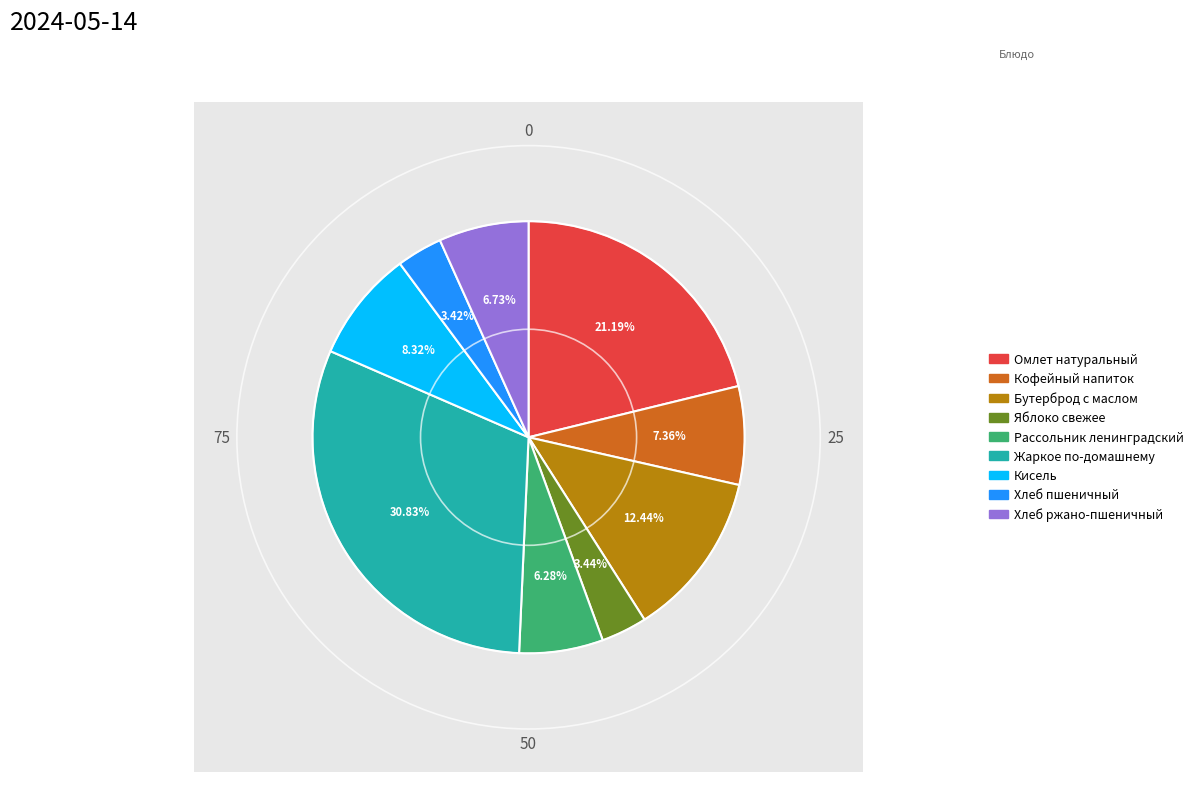

Combined, do Рассольник ленинградский and Хлеб ржано-пшеничный account for over 50%?

No